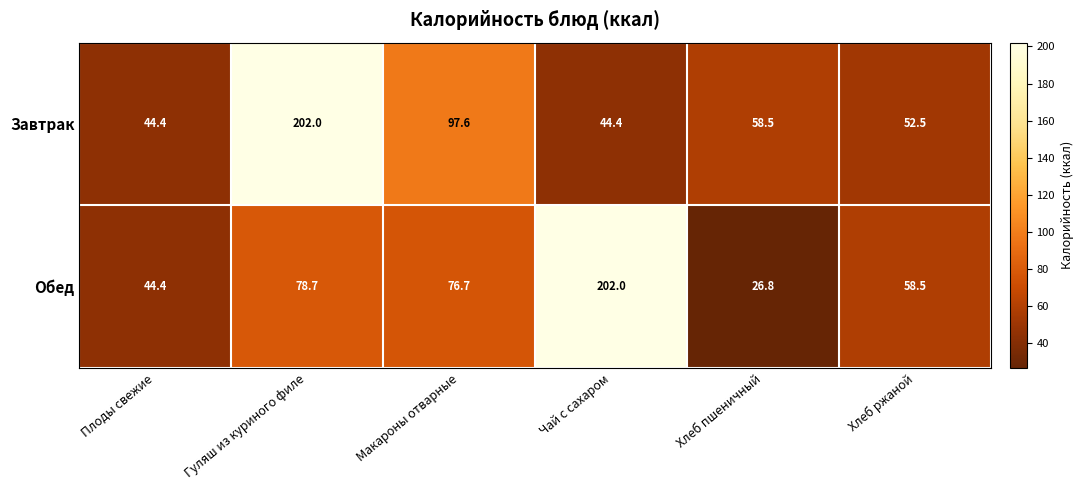

What is the total value across all series at Плоды свежие?

88.8